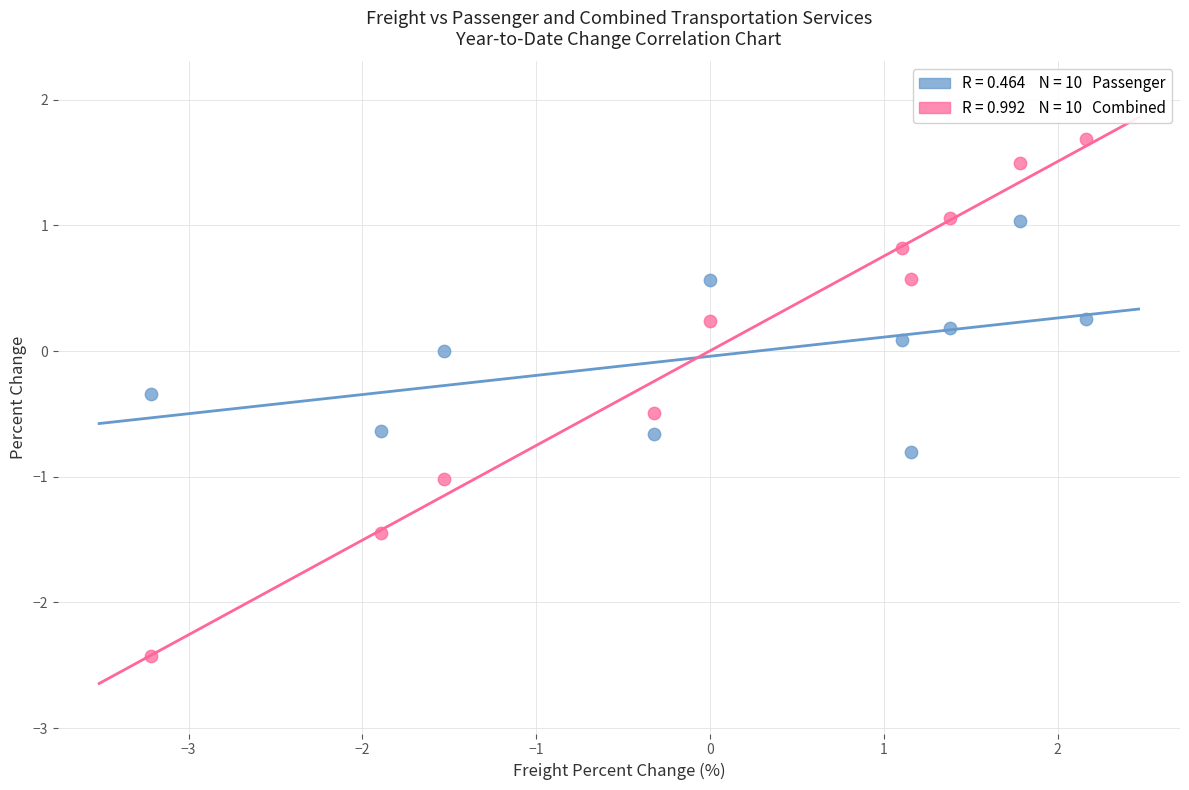

Across all data points, what is the range of X values (max minus min)?

5.4